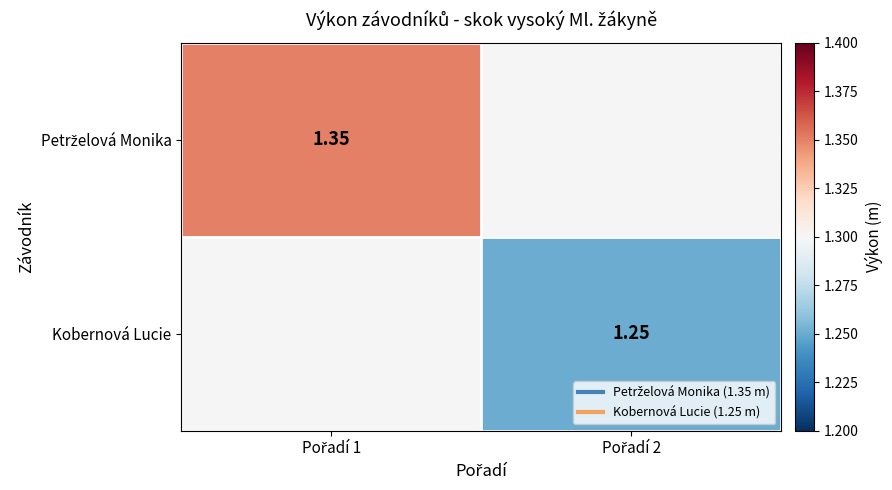

List the series in order of their peak value, highest first.

Petrželová Monika, Kobernová Lucie